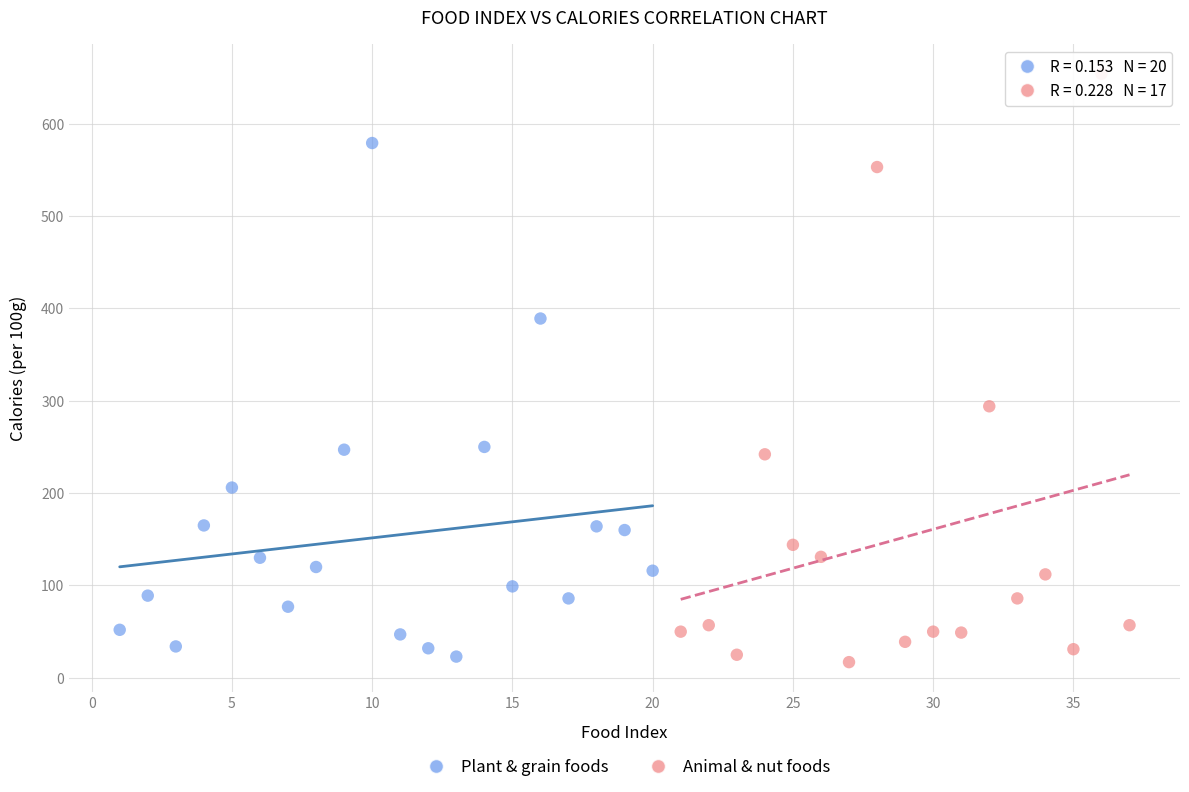

Which series contains the highest Y value?

Animal & nut foods